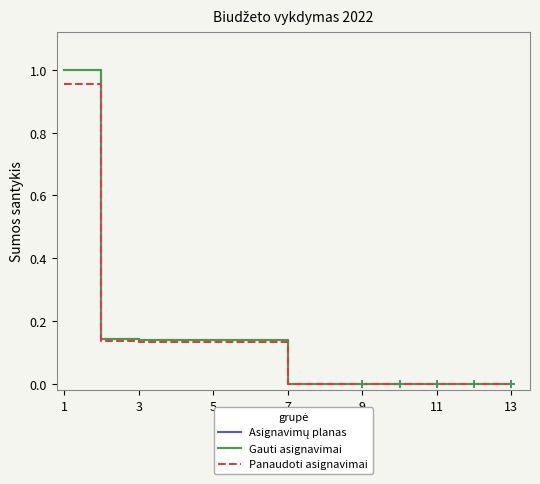

Does the chart have visible grid lines?

No